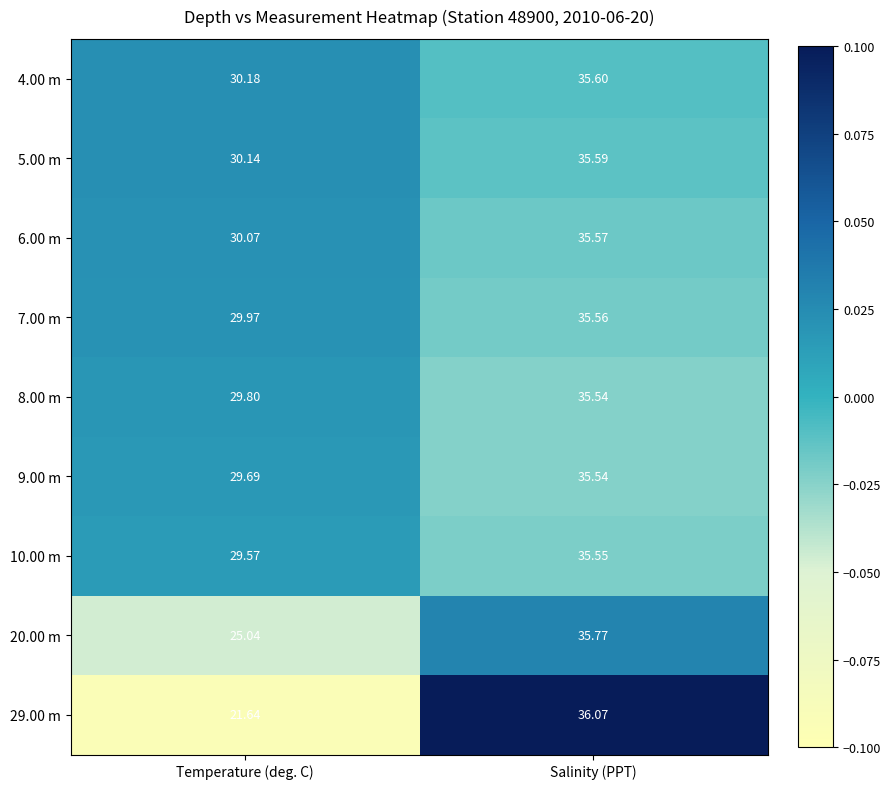

Where is 4.00 m nearest to the value 32?

Temperature (deg. C)